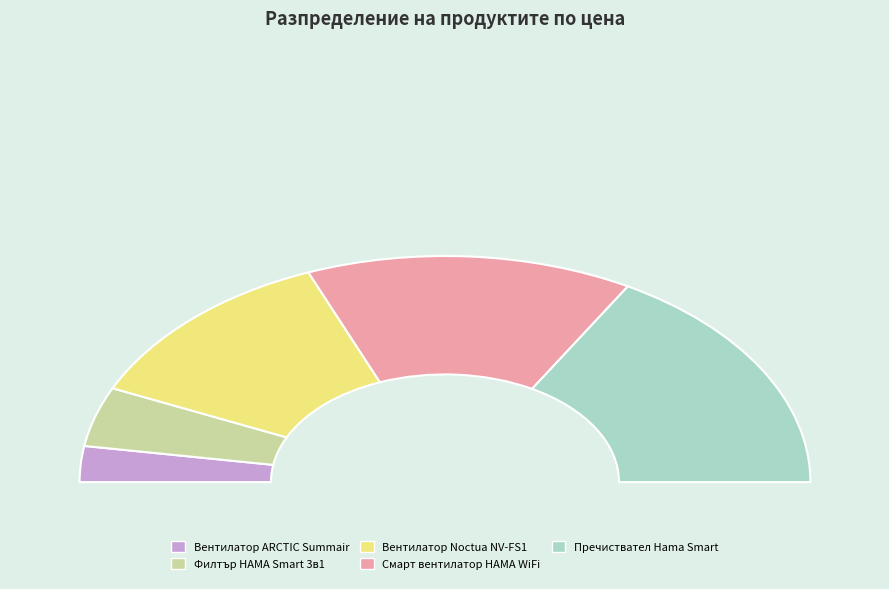

What is the smallest slice in the pie chart?

Вентилатор за бюро ARCTIC Summair, Бял